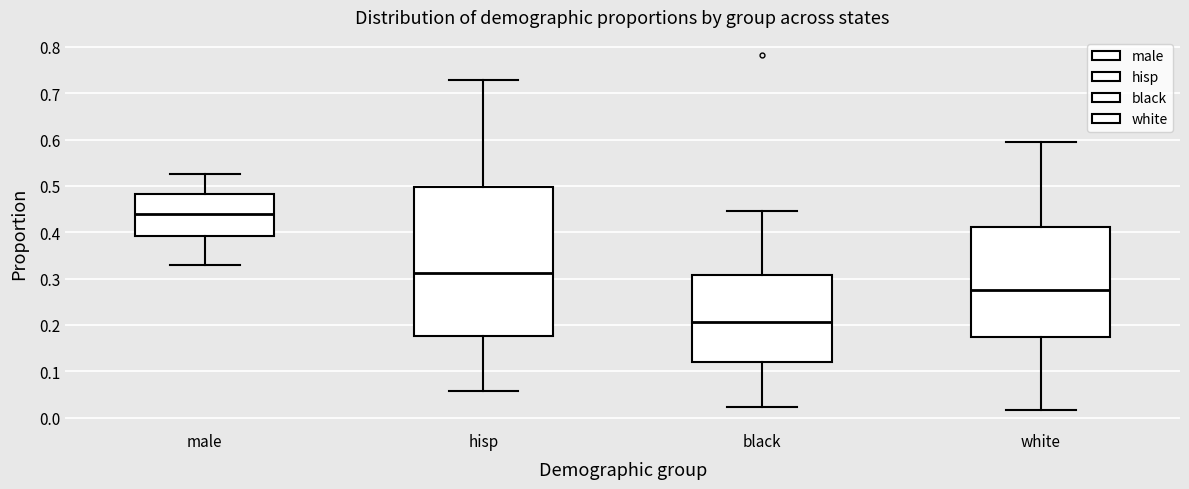

Comparing the boxes themselves (not the whiskers), which one is the tallest?

hisp